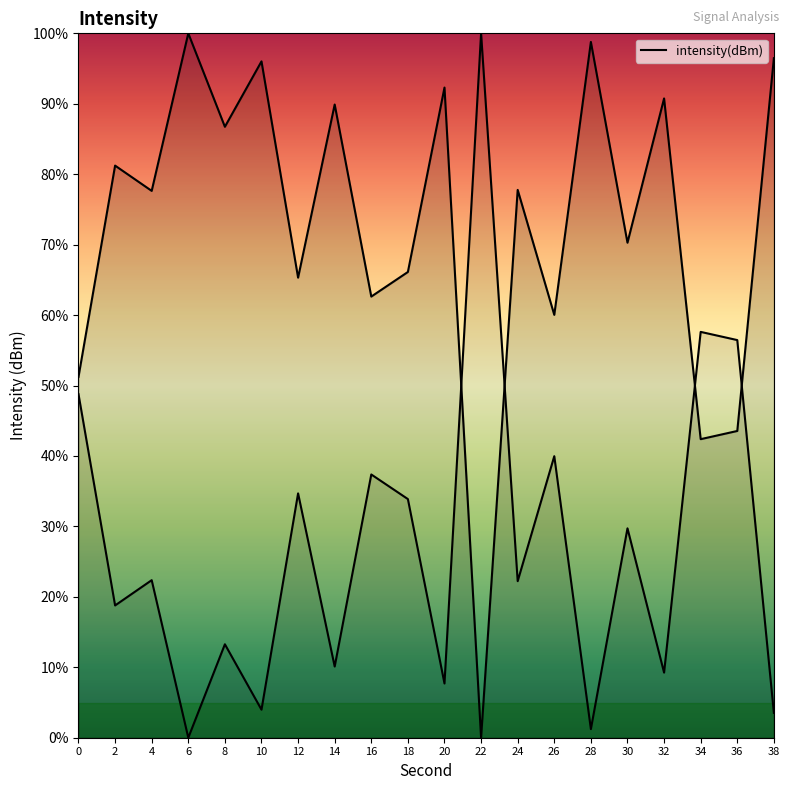

Does the chart have visible grid lines?

No